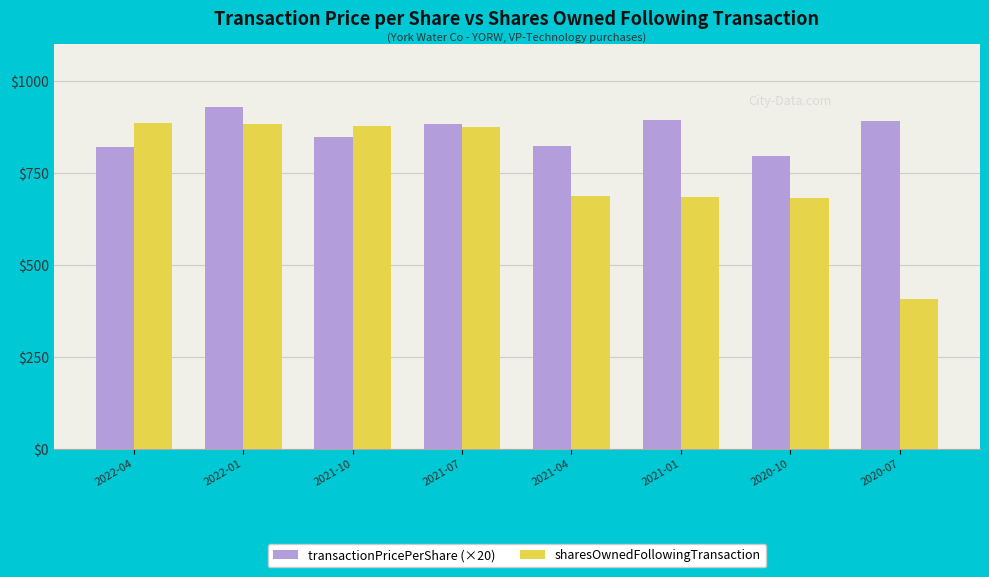

What is the spread (max minus min) of values at 2020-07?

484.2